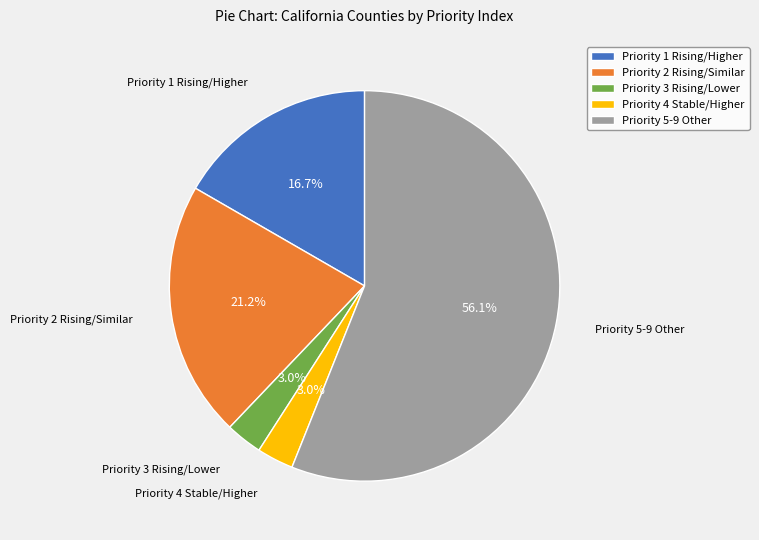

Which has a higher value, Priority 4 Stable/Higher or Priority 2 Rising/Similar?

Priority 2 Rising/Similar